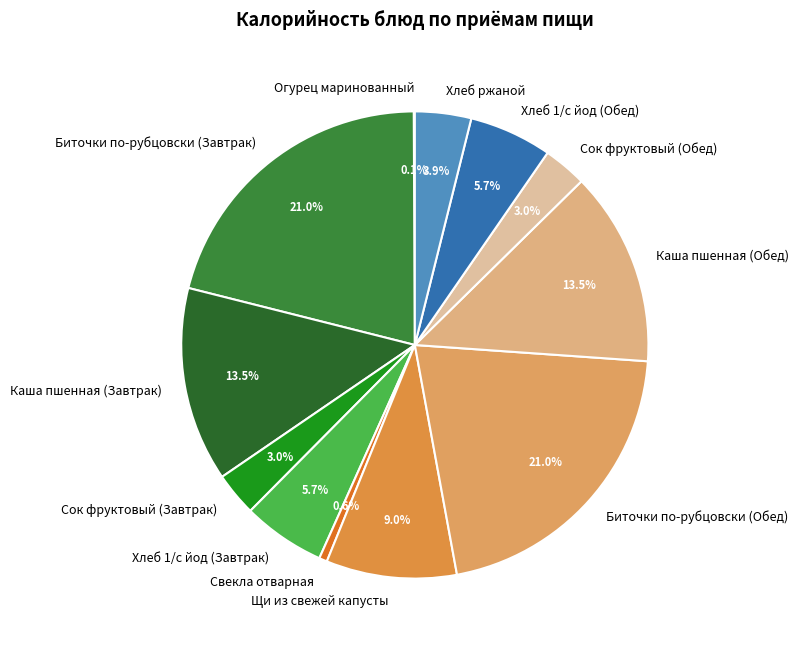

Is Щи из свежей капусты the majority of the pie?

No